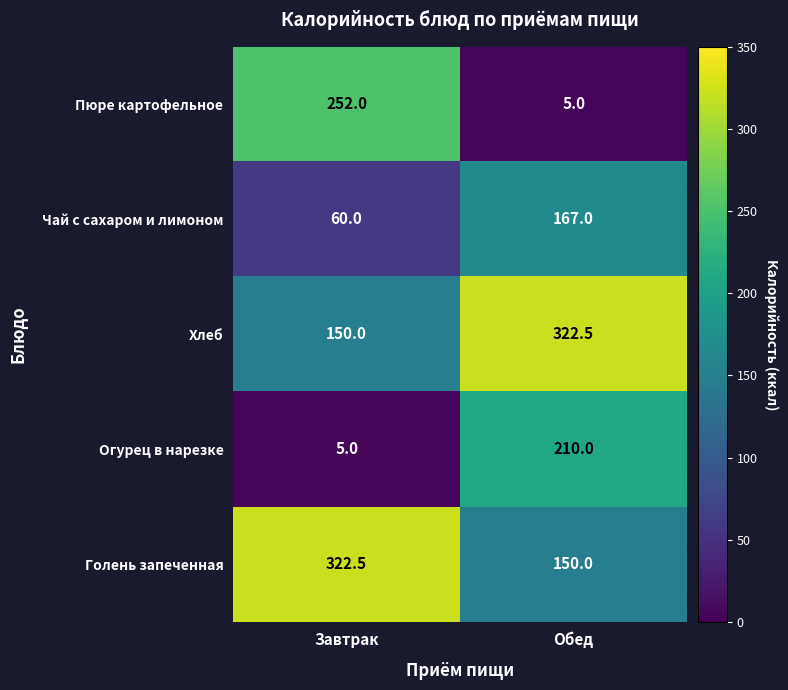

Where is Пюре картофельное nearest to the value 128?

Обед